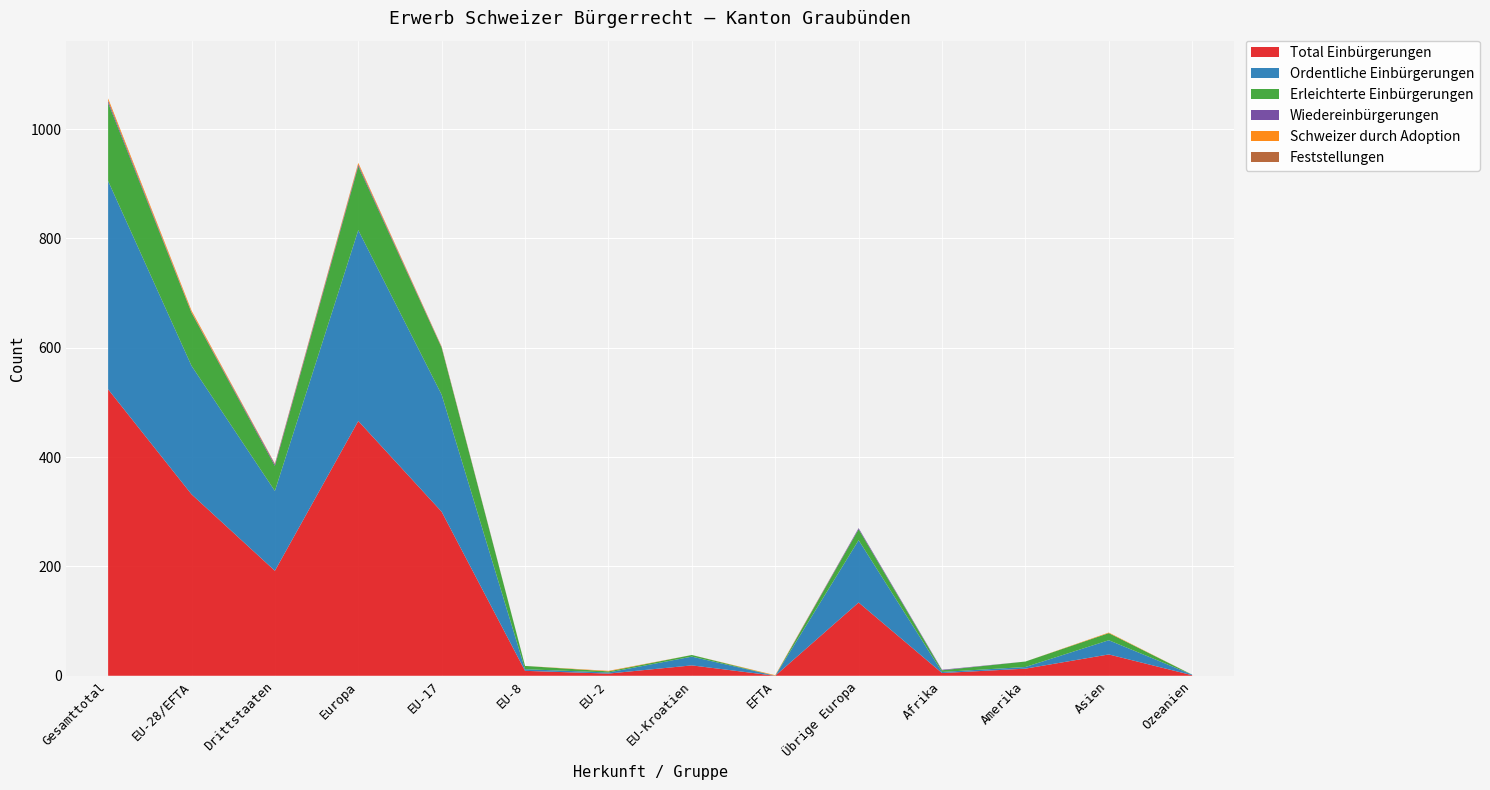

Reading left to right, what are all the values shown in this chart?

Total Einbürgerungen: Gesamttotal=524	EU-28/EFTA=332	Drittstaaten=192	Europa=466	EU-17=300	EU-8=9	EU-2=4	EU-Kroatien=19	EFTA=0	Übrige Europa=134	Afrika=5	Amerika=13	Asien=39	Ozeanien=1
Ordentliche Einbürgerungen: Gesamttotal=381	EU-28/EFTA=235	Drittstaaten=146	Europa=349	EU-17=214	EU-8=3	EU-2=2	EU-Kroatien=16	EFTA=0	Übrige Europa=114	Afrika=2	Amerika=3	Asien=26	Ozeanien=1
Erleichterte Einbürgerungen: Gesamttotal=143	EU-28/EFTA=97	Drittstaaten=46	Europa=117	EU-17=86	EU-8=6	EU-2=2	EU-Kroatien=3	EFTA=0	Übrige Europa=20	Afrika=3	Amerika=10	Asien=13	Ozeanien=0
Wiedereinbürgerungen: Gesamttotal=4	EU-28/EFTA=1	Drittstaaten=3	Europa=3	EU-17=1	EU-8=0	EU-2=0	EU-Kroatien=0	EFTA=0	Übrige Europa=2	Afrika=1	Amerika=0	Asien=0	Ozeanien=0
Schweizer durch Adoption: Gesamttotal=4	EU-28/EFTA=3	Drittstaaten=1	Europa=3	EU-17=1	EU-8=0	EU-2=1	EU-Kroatien=0	EFTA=1	Übrige Europa=0	Afrika=0	Amerika=0	Asien=1	Ozeanien=0
Feststellungen: Gesamttotal=0	EU-28/EFTA=0	Drittstaaten=0	Europa=0	EU-17=0	EU-8=0	EU-2=0	EU-Kroatien=0	EFTA=0	Übrige Europa=0	Afrika=0	Amerika=0	Asien=0	Ozeanien=0